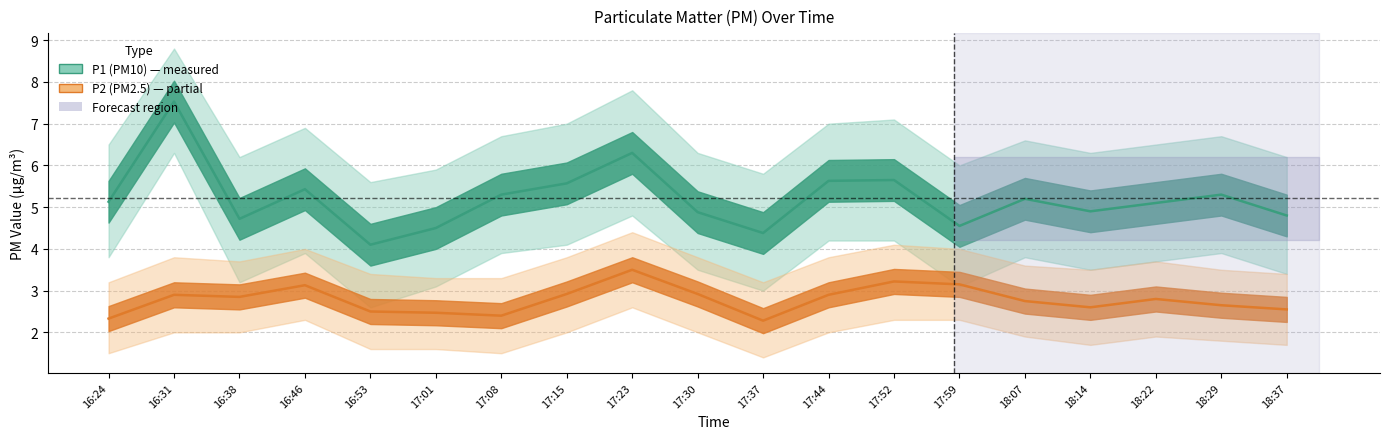

True or false: P2 has a value of 3.1 at 16:46.

True